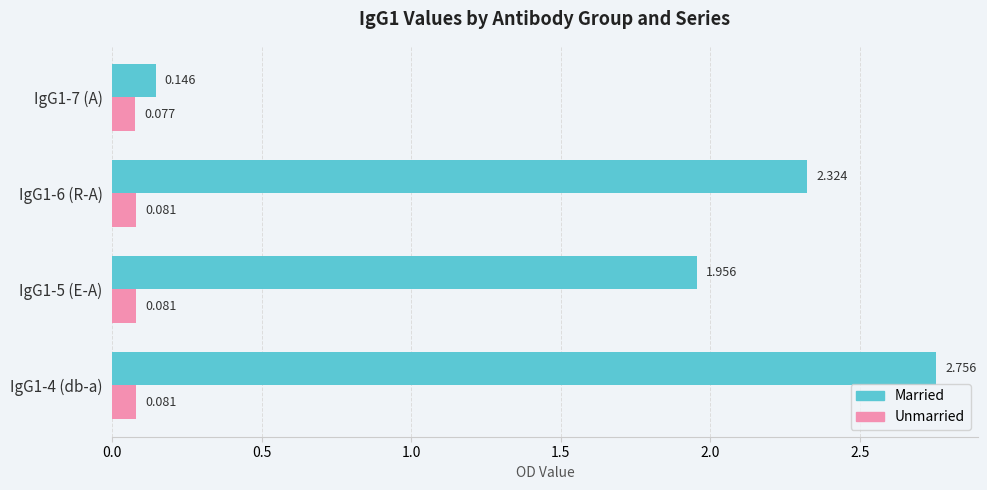

Rank the series by their average value, from lowest to highest.

Unmarried, Married